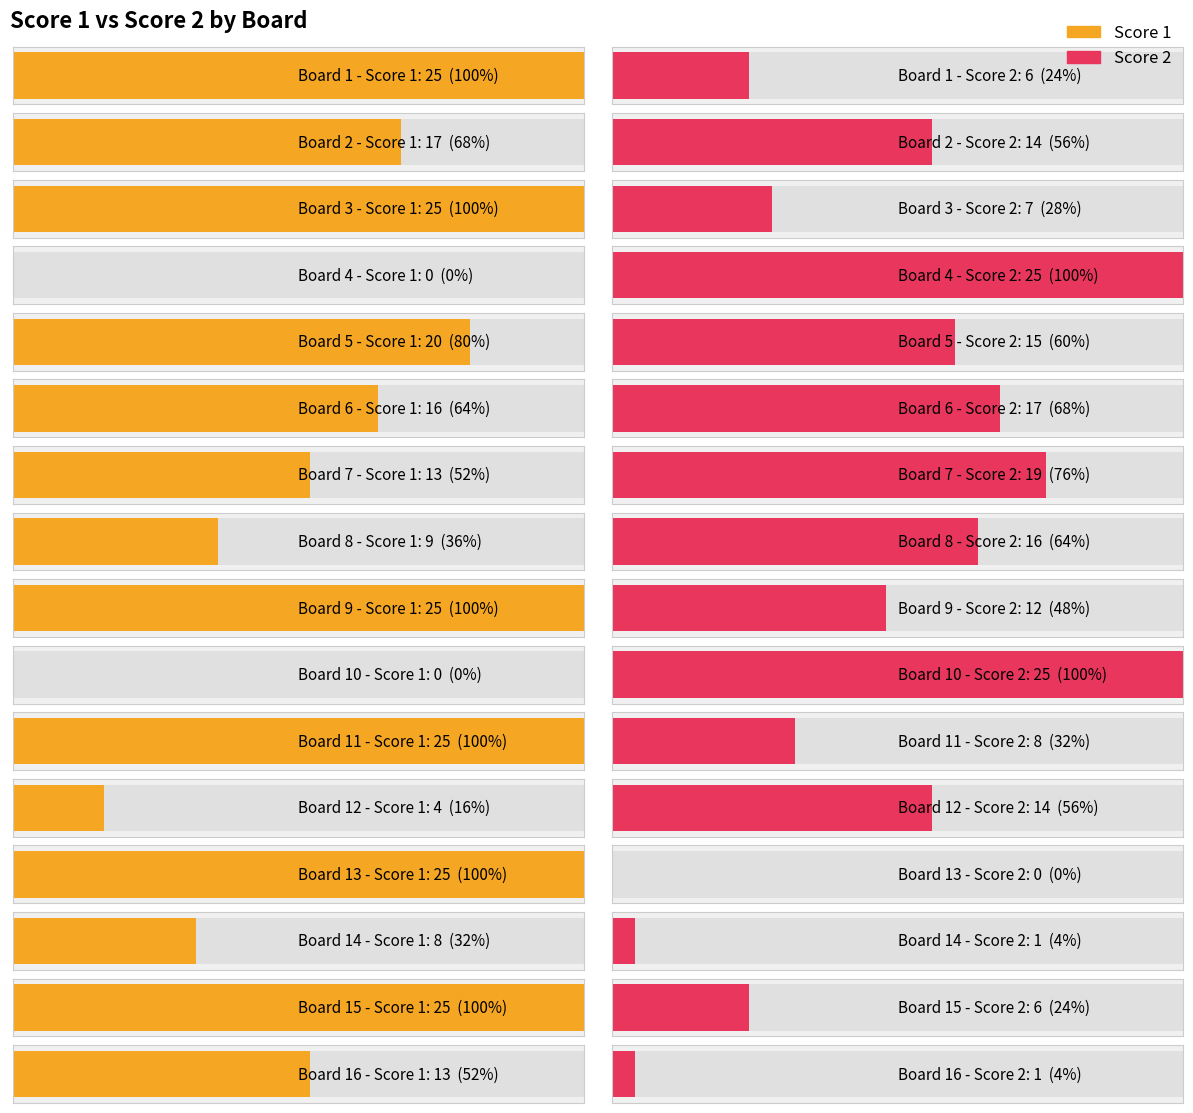

What are all the series names shown in the legend?

Score 1, Score 2